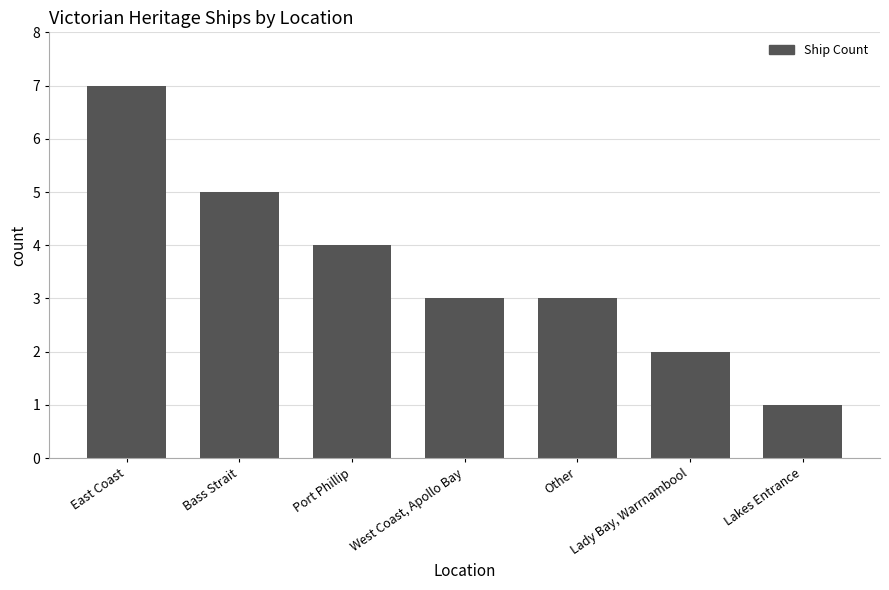

What is the sum of all values?

25